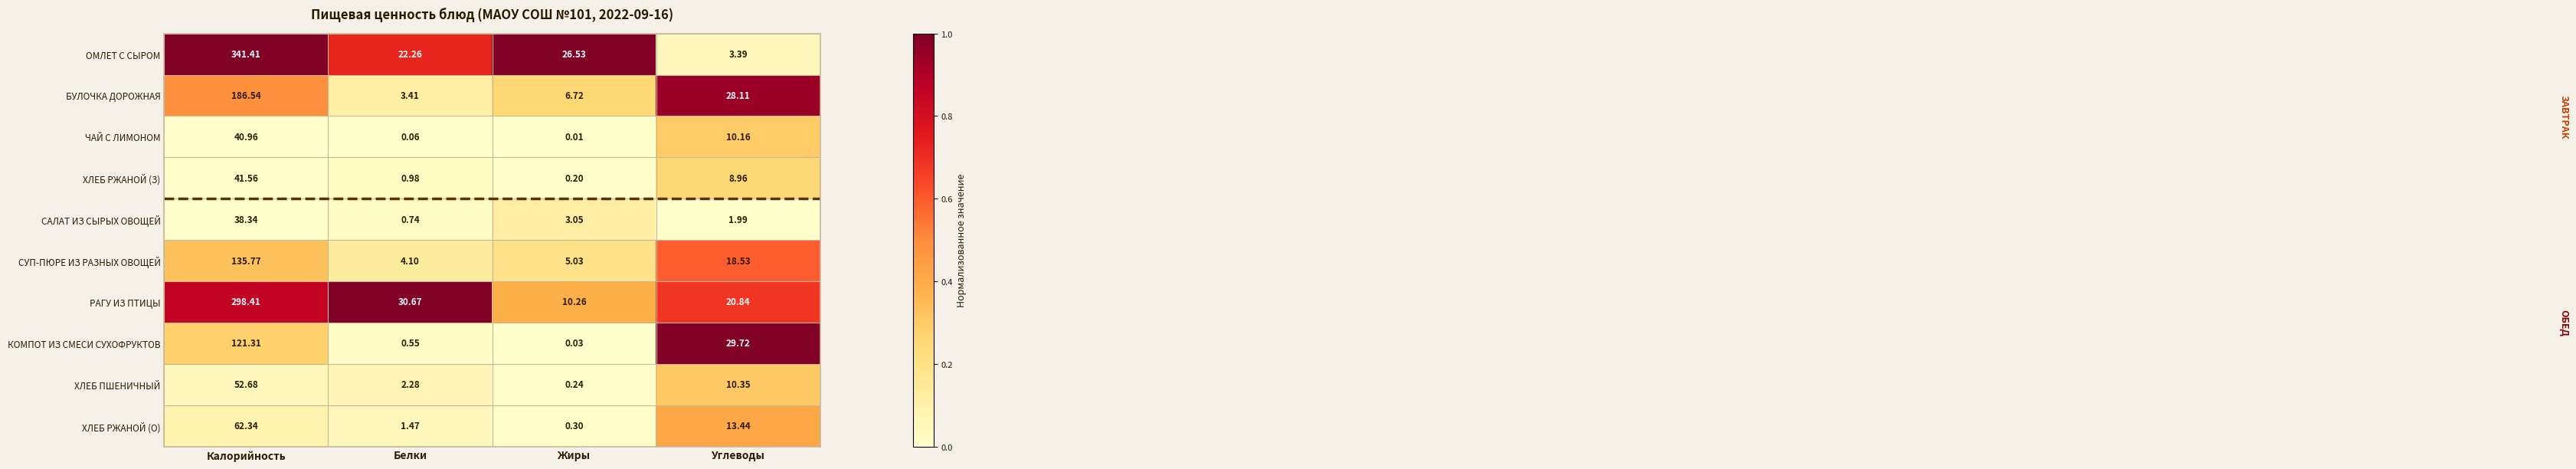

Which series has the largest total across all categories?

ОМЛЕТ С СЫРОМ